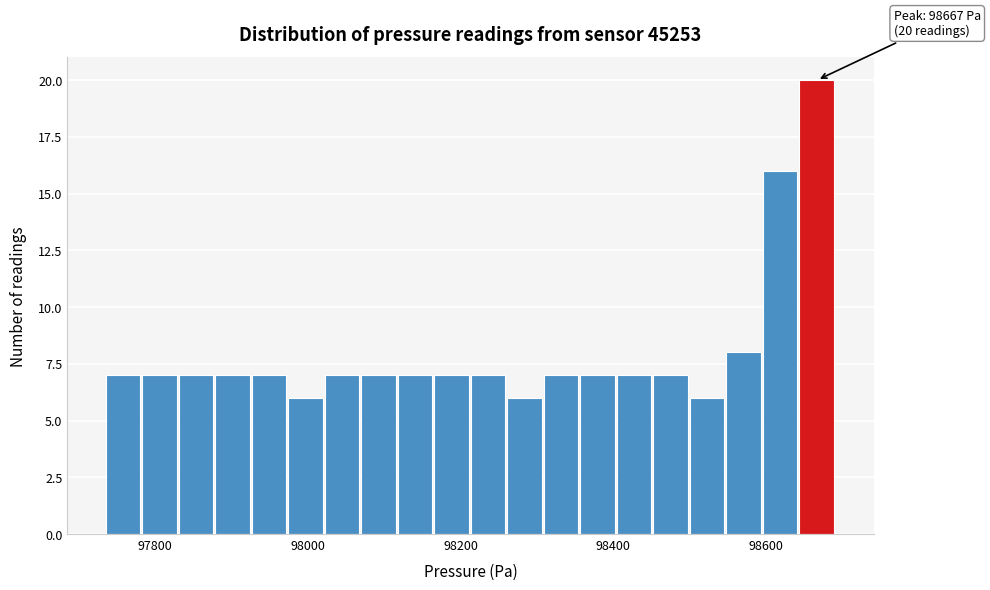

Around what value on the x-axis is the tallest bar? Give the approximate position of its centre, as read against the axis.

98660